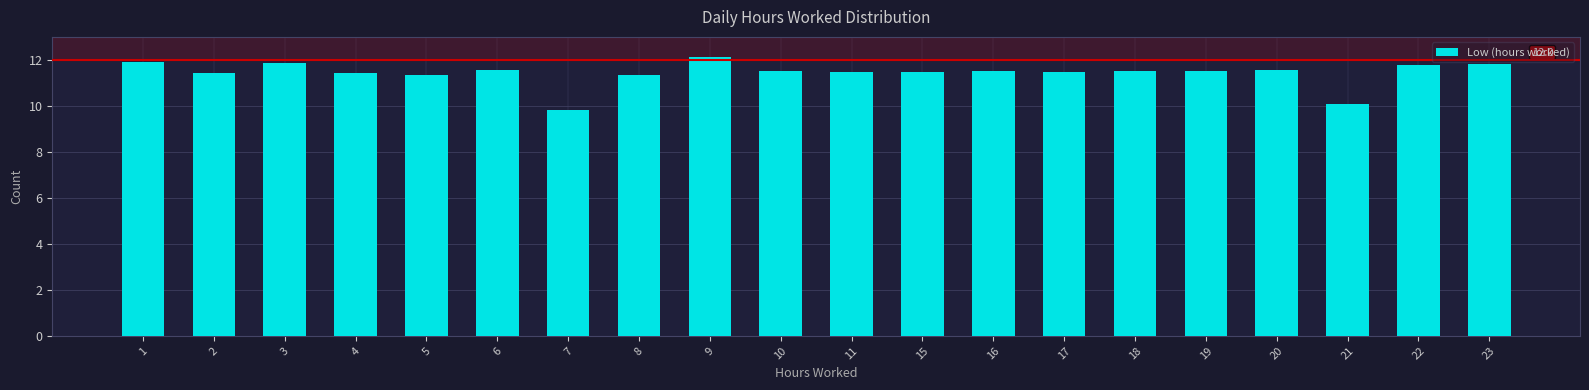

The chart shows a value of 11.4 at 4. True or false?

True